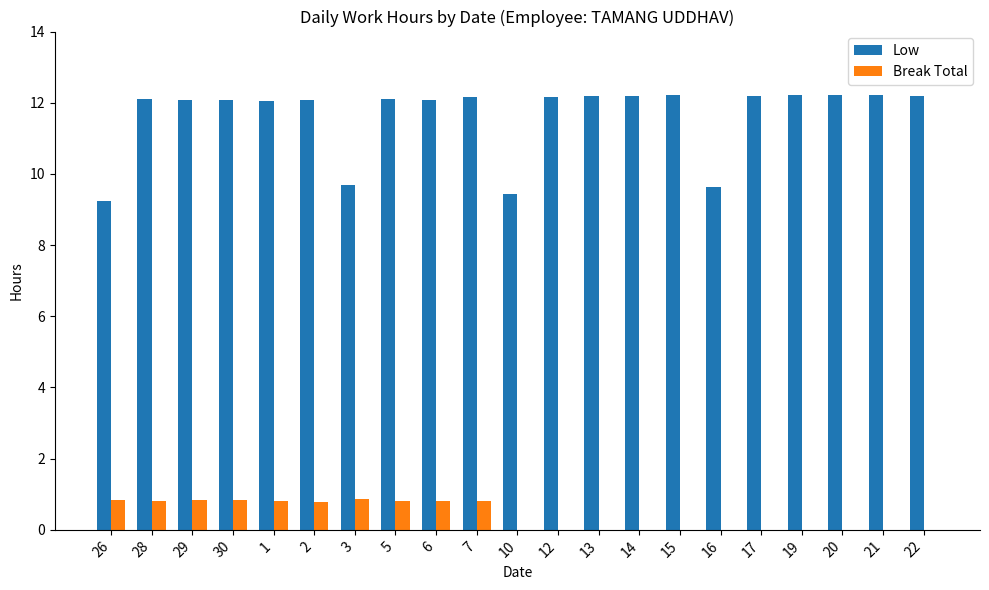

True or false: Low has a value of 12.2 at 20.

True